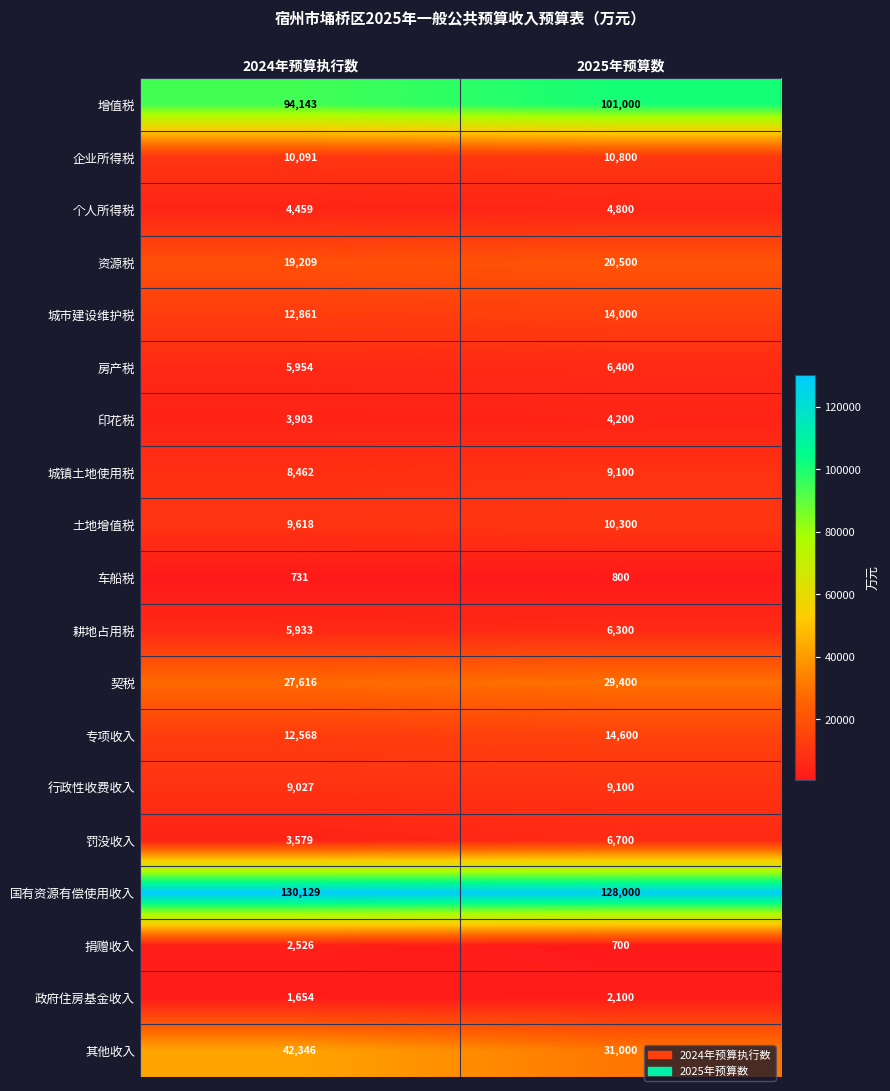

Where is 契税 nearest to the value 28508?

2024年预算执行数